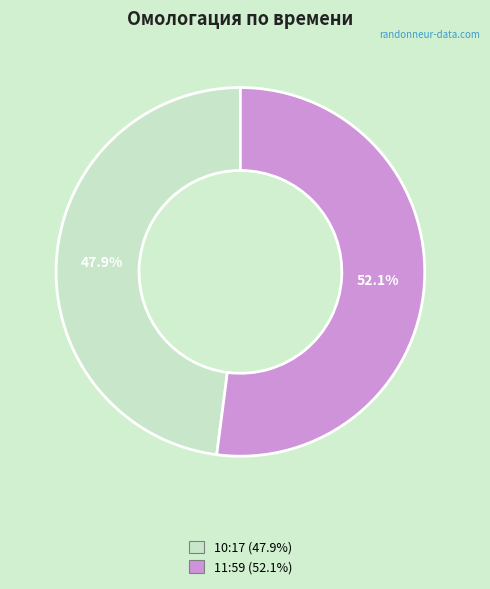

To the nearest percent, what percentage of the pie is 11:59?

52%